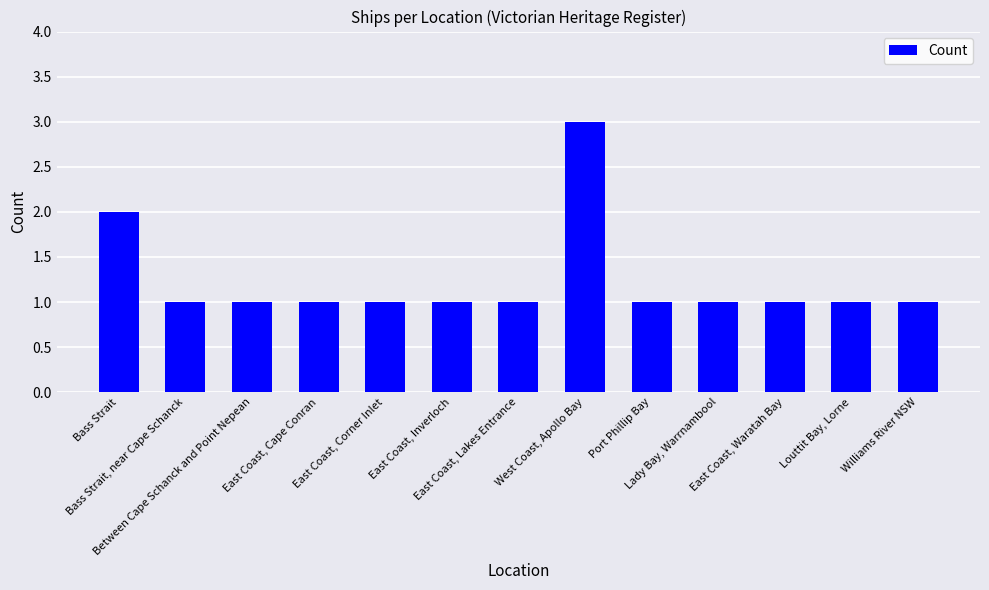

Which label corresponds to the largest value in the chart?

West Coast, Apollo Bay